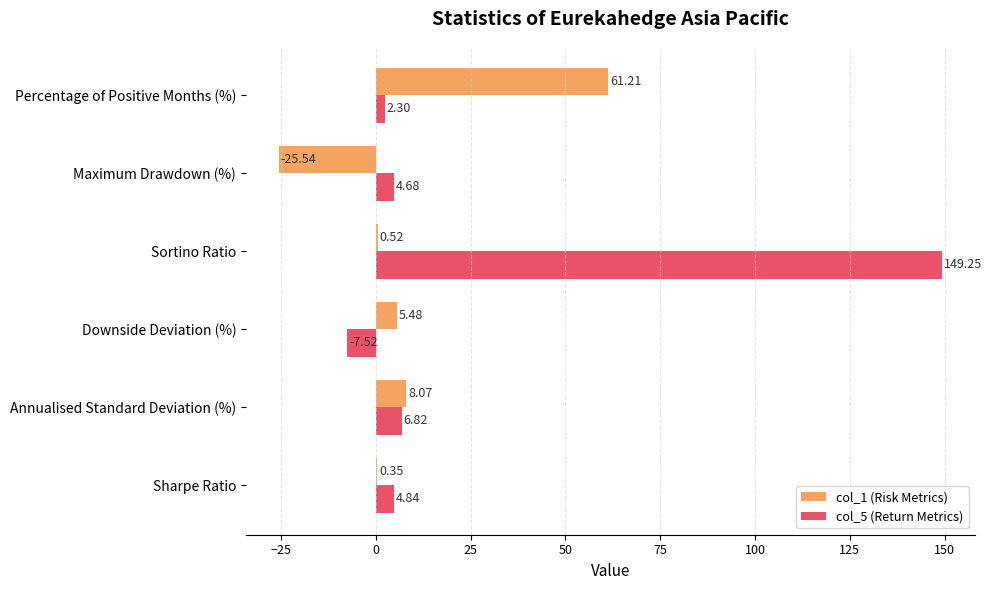

Is the value of col_5 (Return Metrics) at Maximum Drawdown (%) greater than the value of col_1 (Risk Metrics) at Sortino Ratio?

Yes